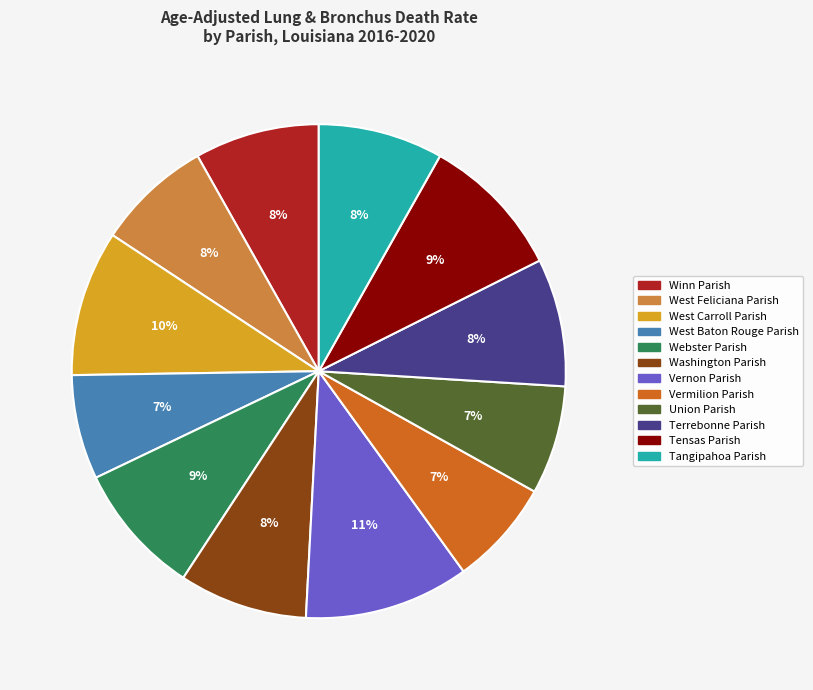

Between West Carroll Parish and West Baton Rouge Parish, which is larger?

West Carroll Parish